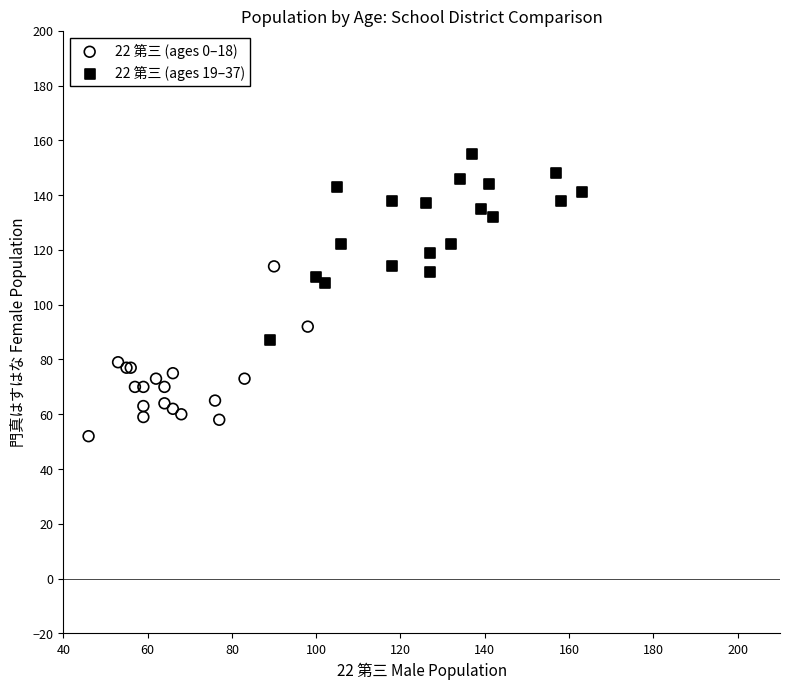

Which series reaches the maximum Y coordinate?

22 第三 (ages 19–37)